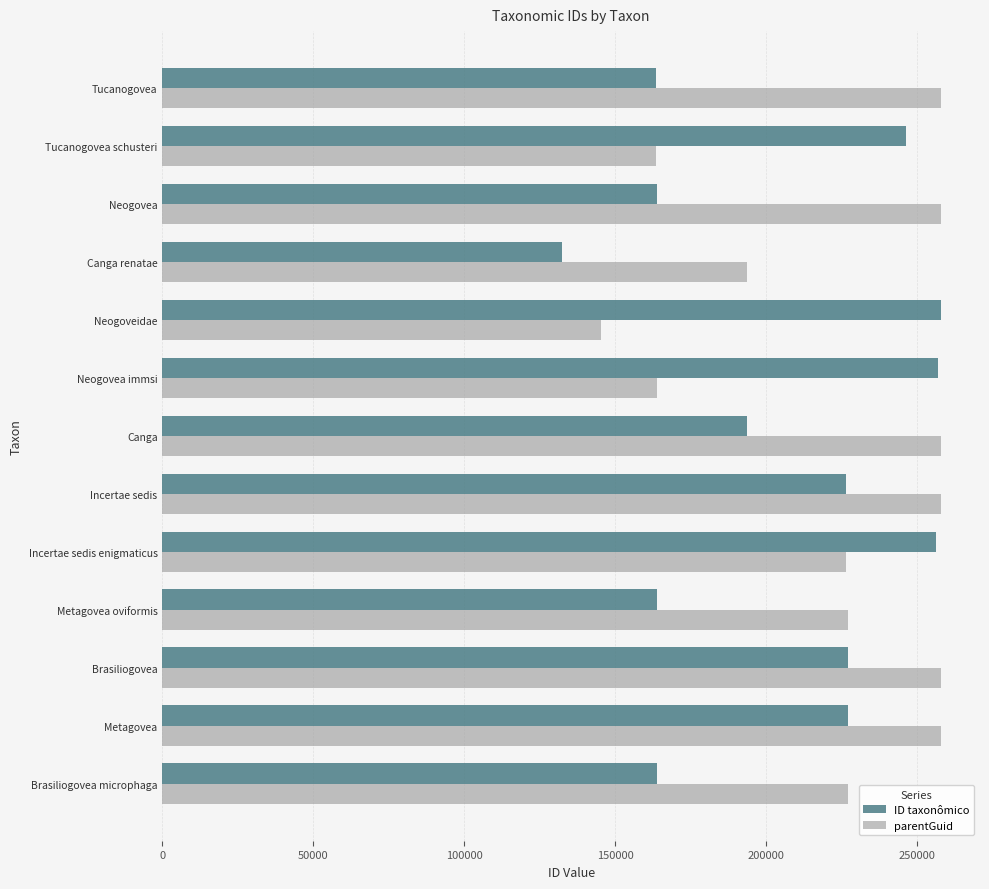

What is the difference between the second highest and second lowest values in the parentGuid series?

94611